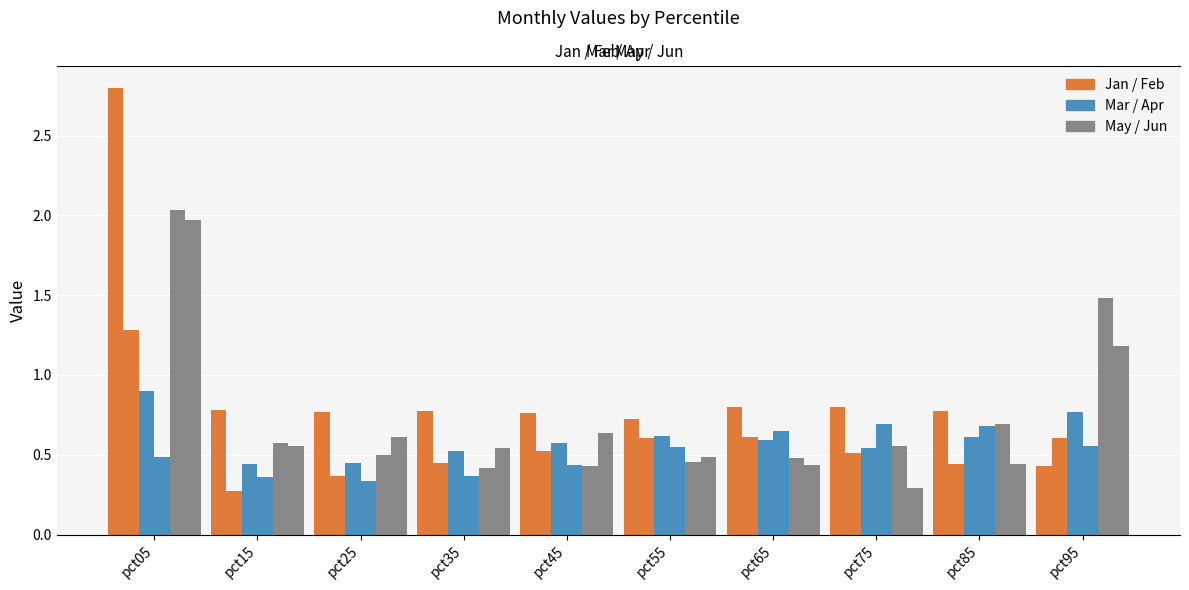

How many groups of bars are there?

10